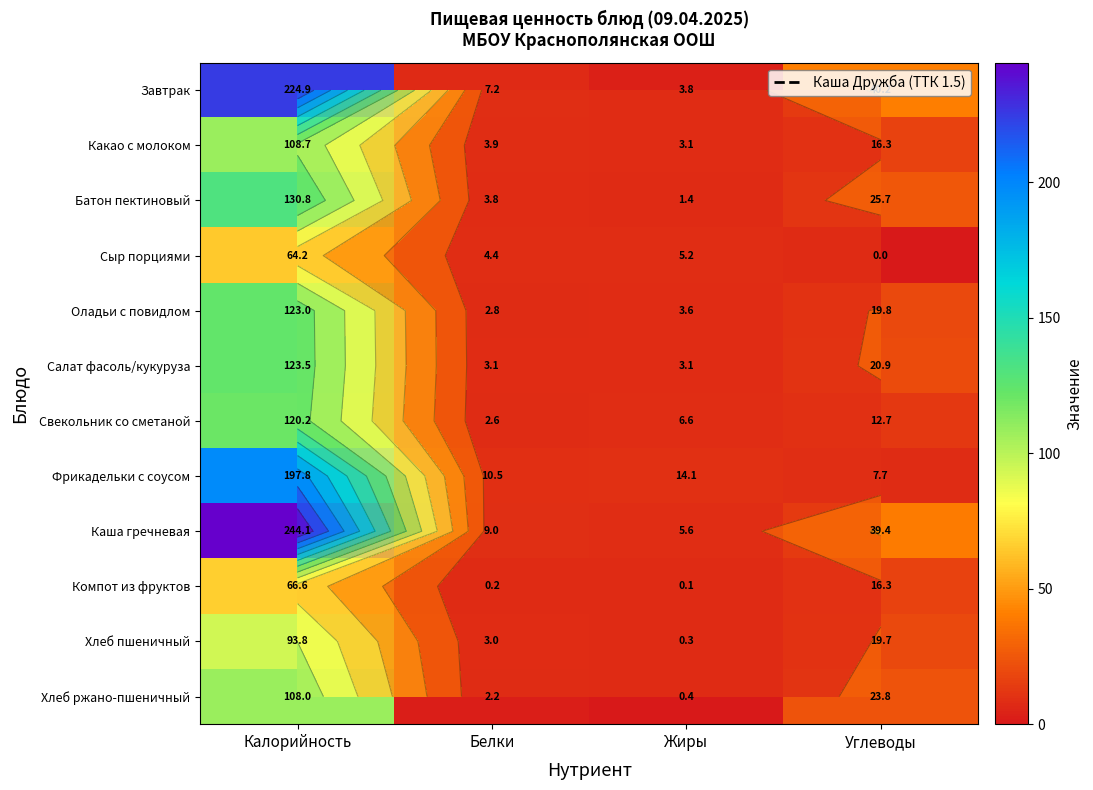

Between Калорийность and Белки, which series saw the biggest shift?

Каша гречневая